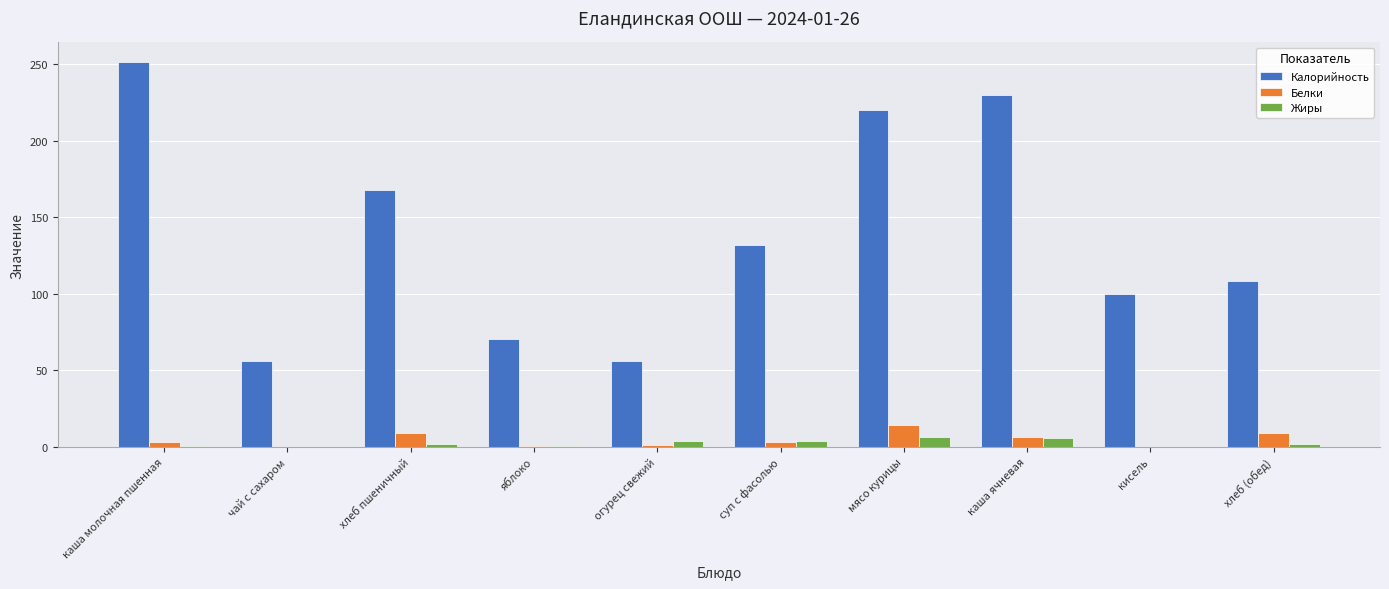

At which category does the chart reach its peak across all series?

каша молочная пшенная